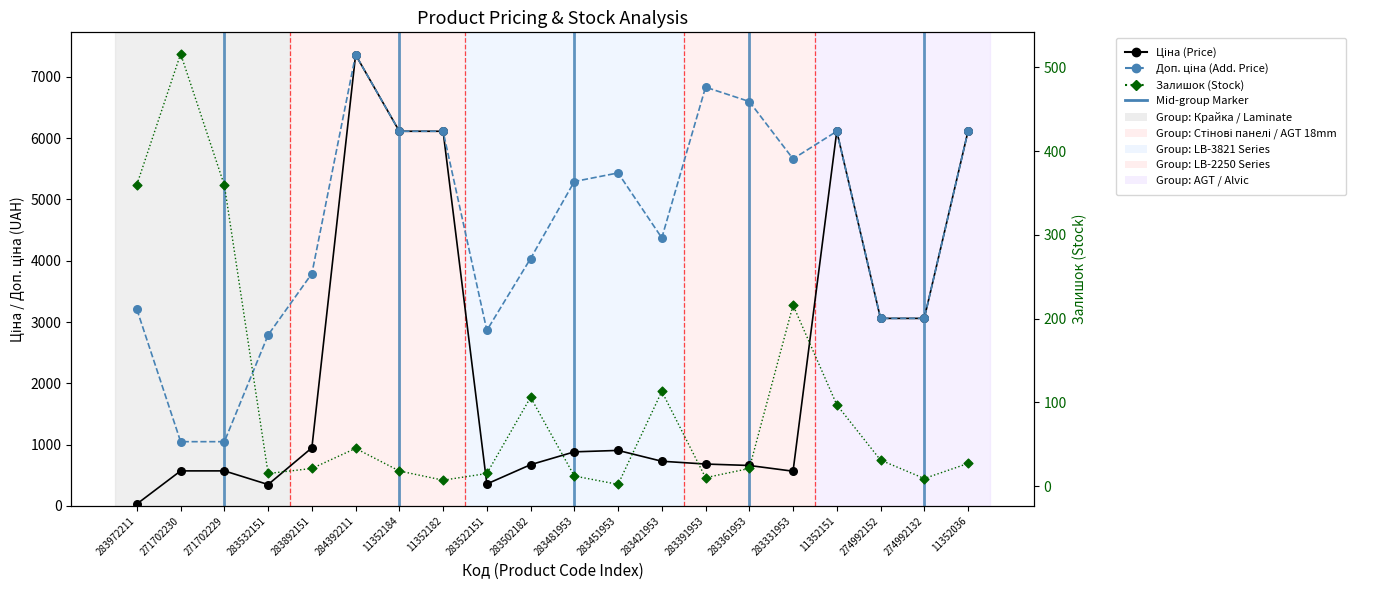

At how many categories does at least one series exceed 4524?

10